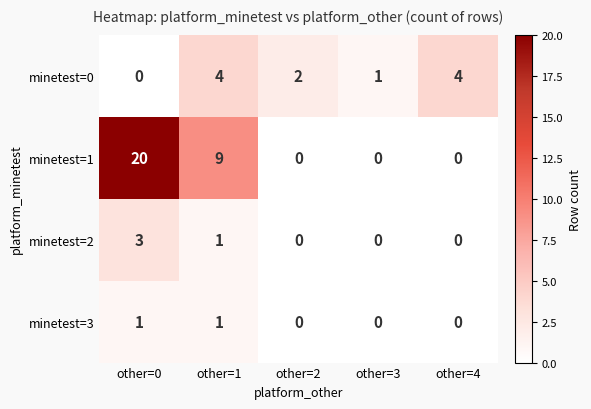

List the series in order of their peak value, highest first.

minetest=1, minetest=0, minetest=2, minetest=3